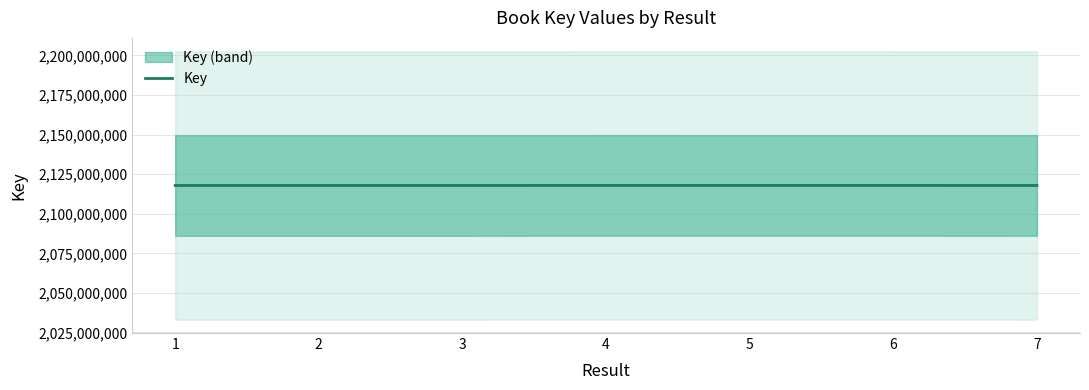

Which category has the lowest value across all series?

2